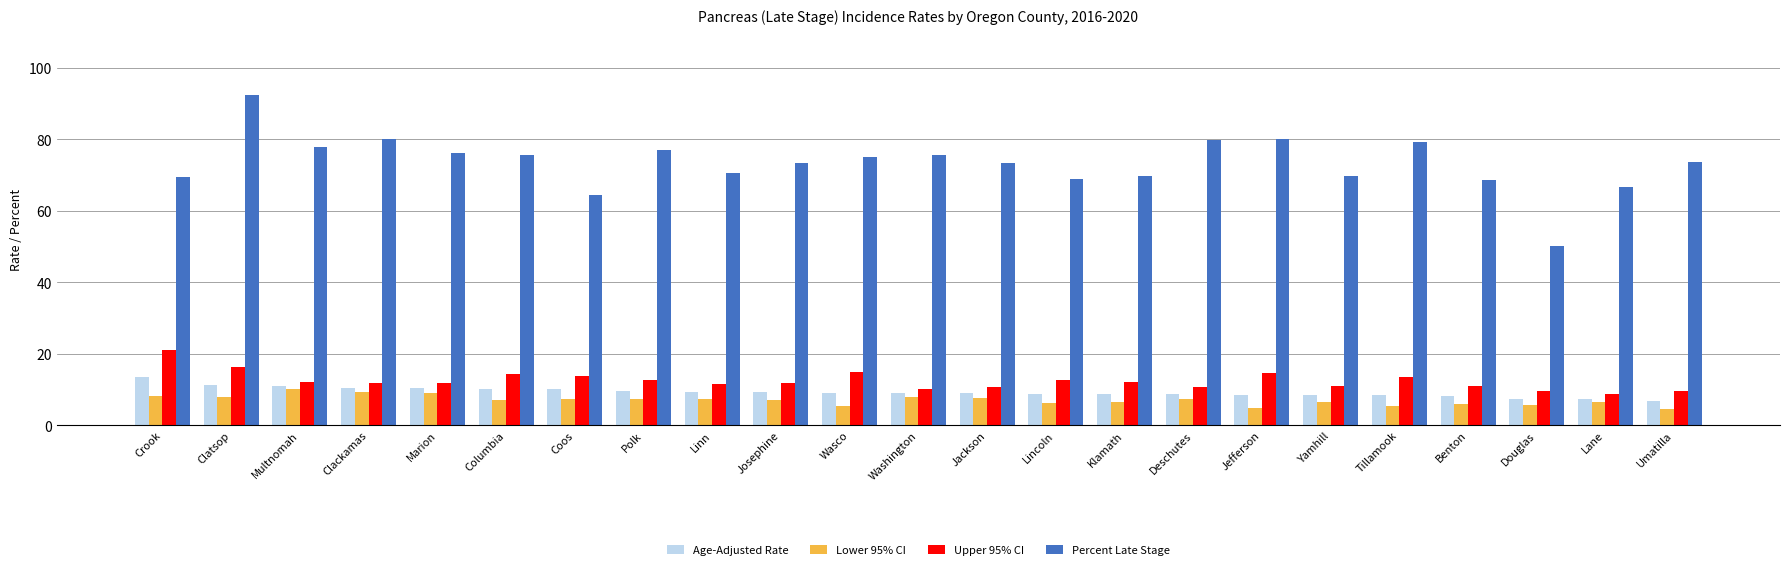

The Percent Late Stage series shows 80.0 at Jefferson. True or false?

True